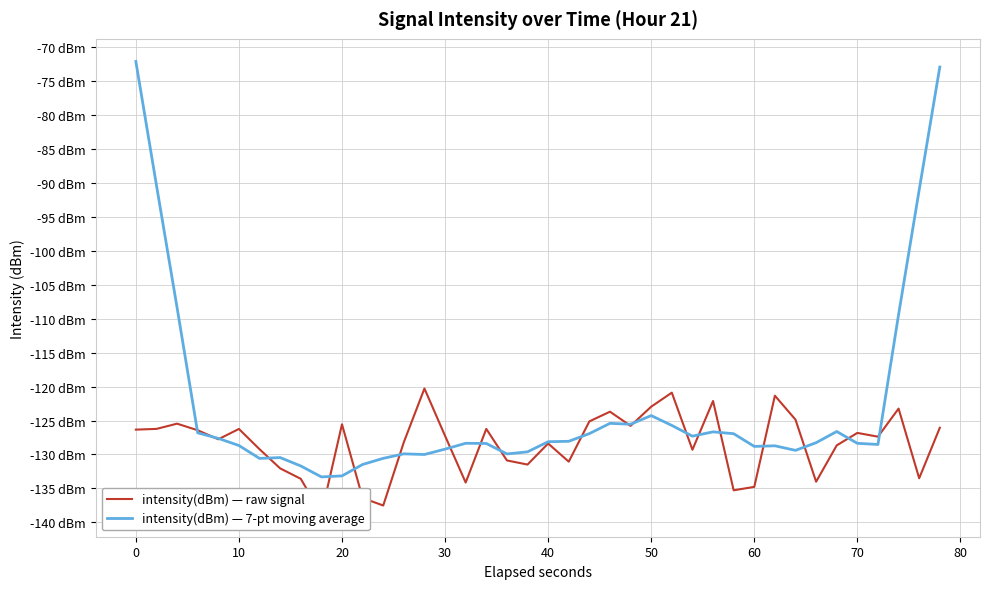

True or false: intensity(dBm) — raw signal has a value of -171.5 at 23.

False